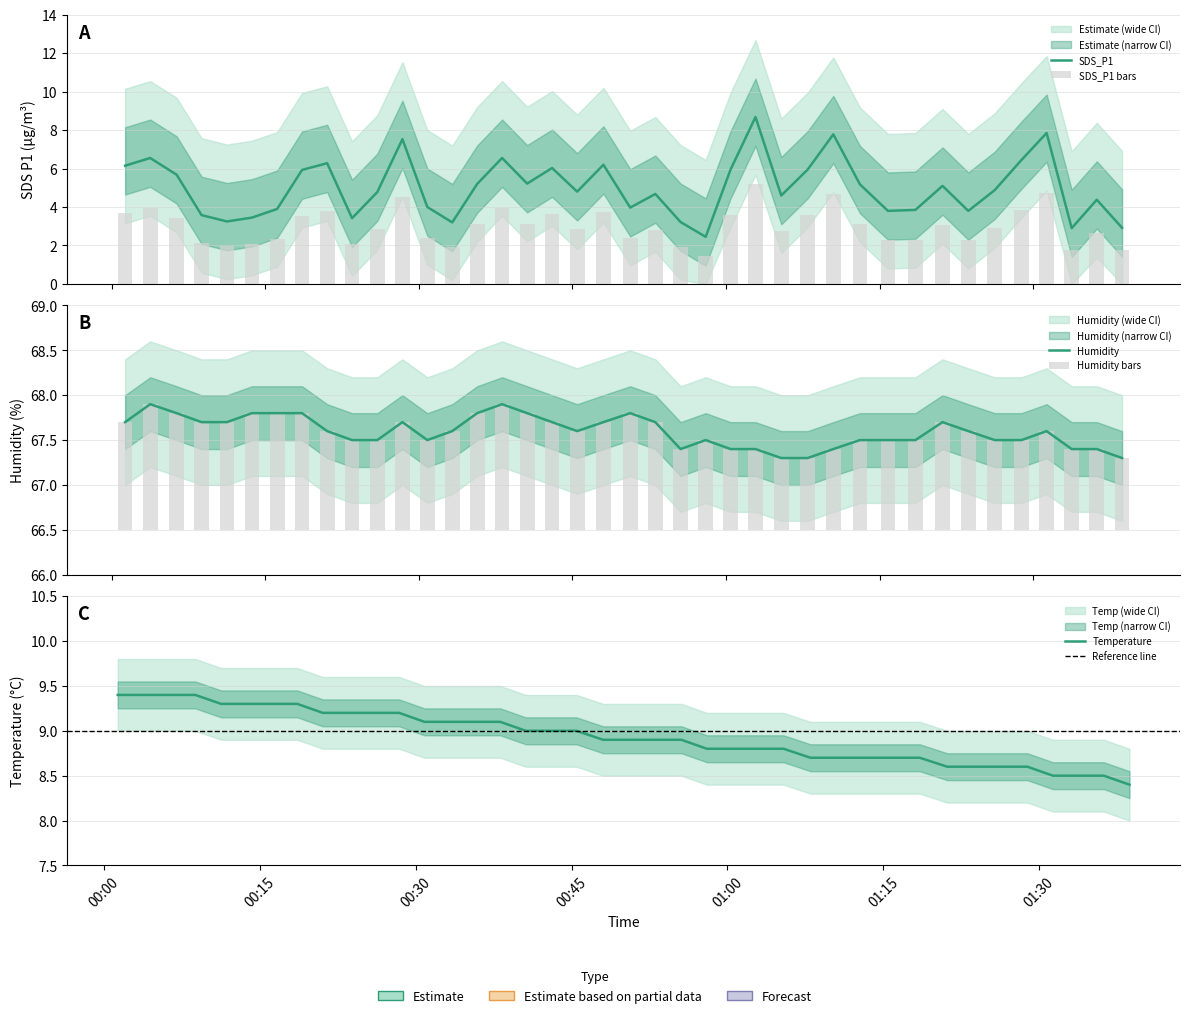

Reading left to right, what are all the values shown in this chart?

SDS_P1: 6.2	6.5	5.7	3.6	3.2	3.5	3.9	5.9	6.3	3.4	4.8	7.5	4.0	3.2	5.2	6.5	5.2	6.0	4.8	6.2	4.0	4.7	3.2	2.5	6.0	8.7	4.6	6.0	7.8	5.2	3.8	3.9	5.1	3.8	4.9	6.5	7.8	2.9	4.4	2.9
Temp: 9.4	9.4	9.4	9.4	9.3	9.3	9.3	9.3	9.2	9.2	9.2	9.2	9.1	9.1	9.1	9.1	9.0	9.0	9.0	8.9	8.9	8.9	8.9	8.8	8.8	8.8	8.8	8.7	8.7	8.7	8.7	8.7	8.6	8.6	8.6	8.6	8.5	8.5	8.5	8.4
Humidity: 67.7	67.9	67.8	67.7	67.7	67.8	67.8	67.8	67.6	67.5	67.5	67.7	67.5	67.6	67.8	67.9	67.8	67.7	67.6	67.7	67.8	67.7	67.4	67.5	67.4	67.4	67.3	67.3	67.4	67.5	67.5	67.5	67.7	67.6	67.5	67.5	67.6	67.4	67.4	67.3